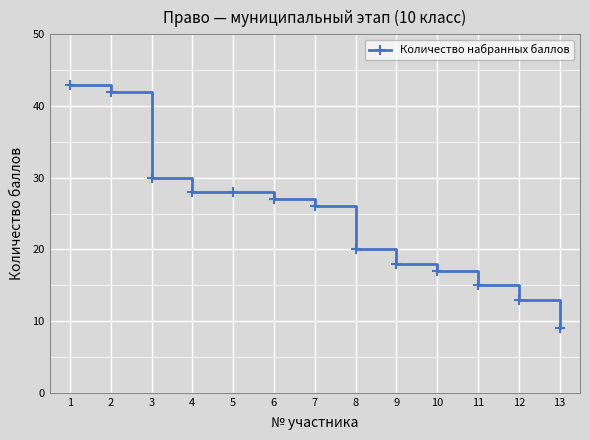

Which category has the lowest value across all series?

13